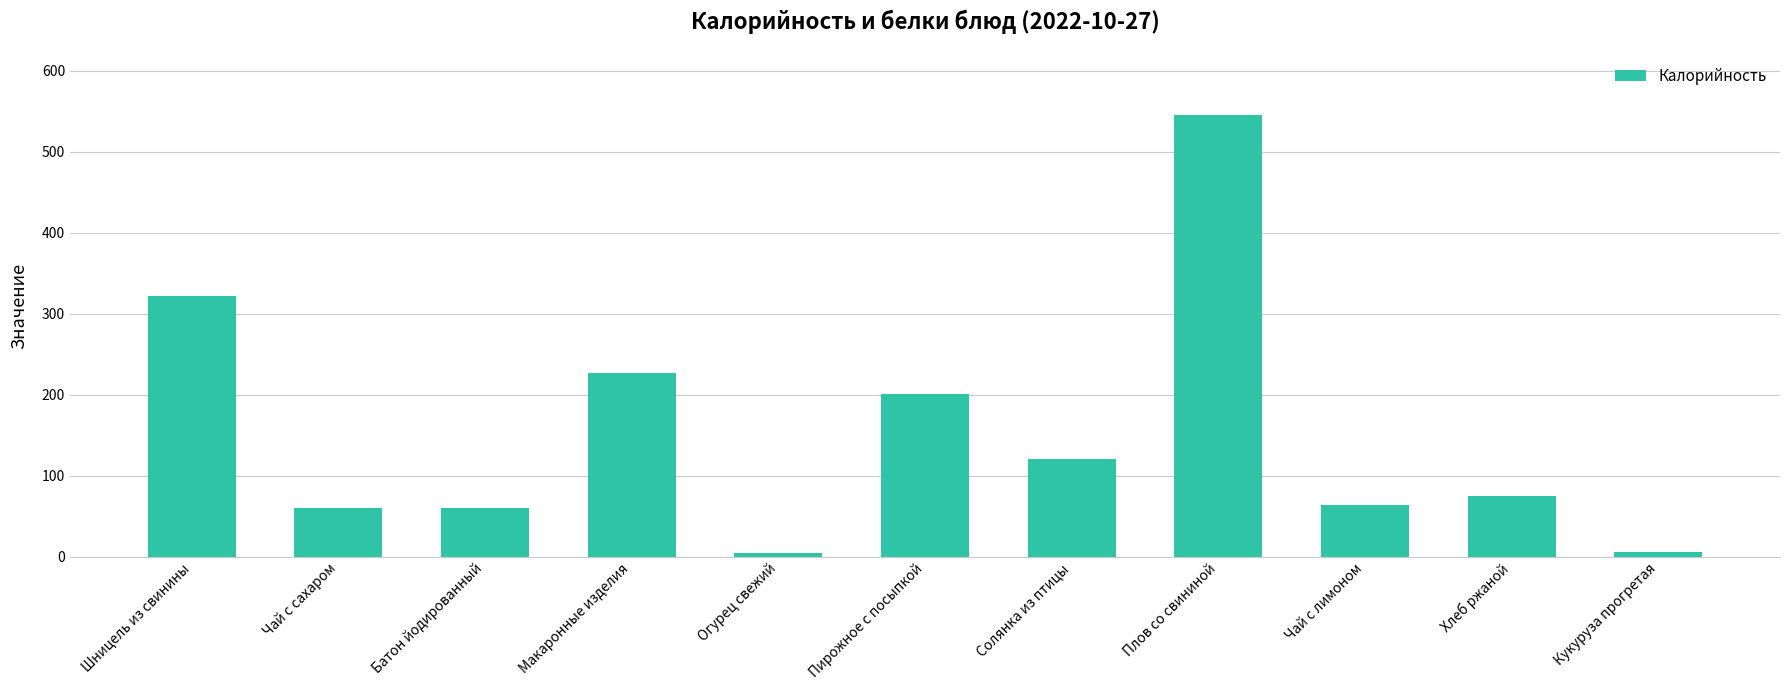

At which label is the value closest to 274?

Шницель из свинины